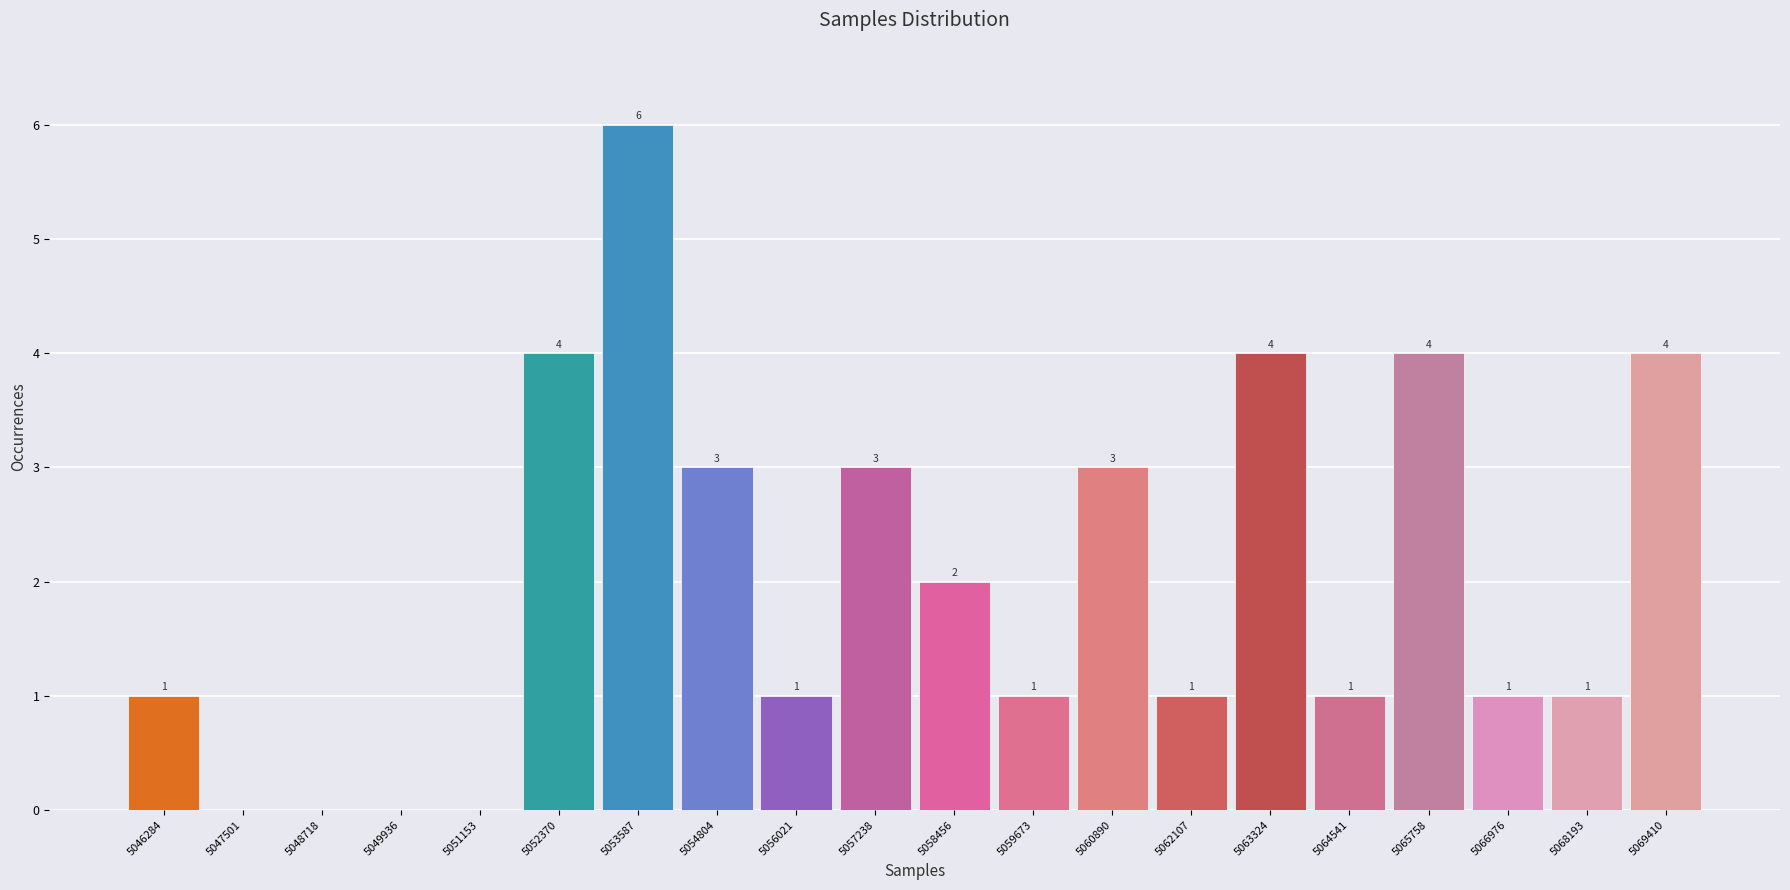

Which range on the x-axis has the tallest bar?

5053000 to 5054200